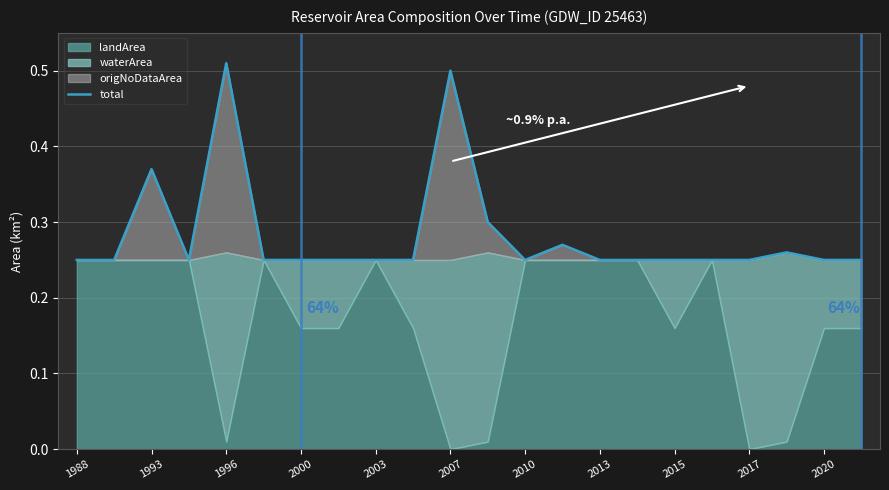

The chart shows a value of 0.1 at 17. True or false?

False